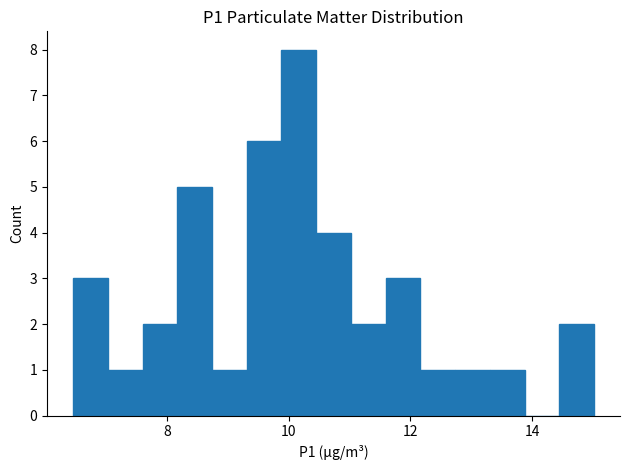

Read against the x-axis, roughly where is the centre of the tallest bar?

10.2